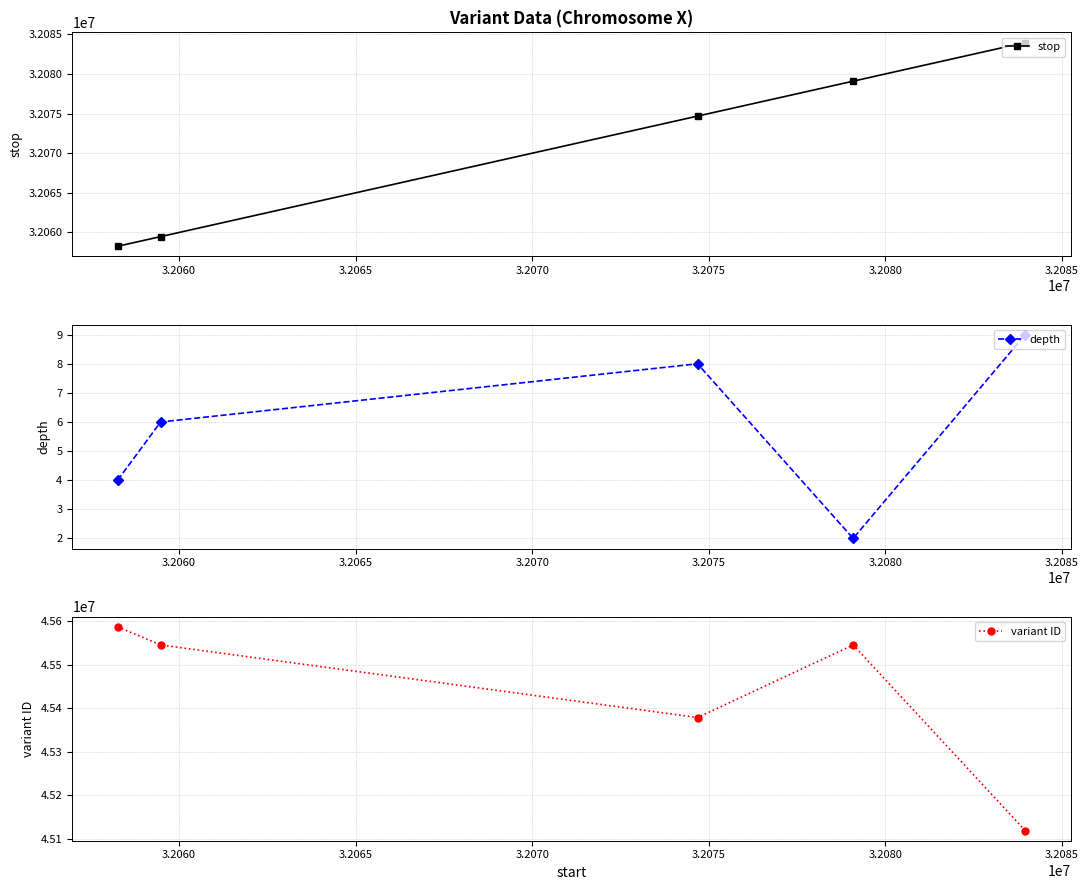

What is the value of the stop point at the 3rd from the left?

32074685